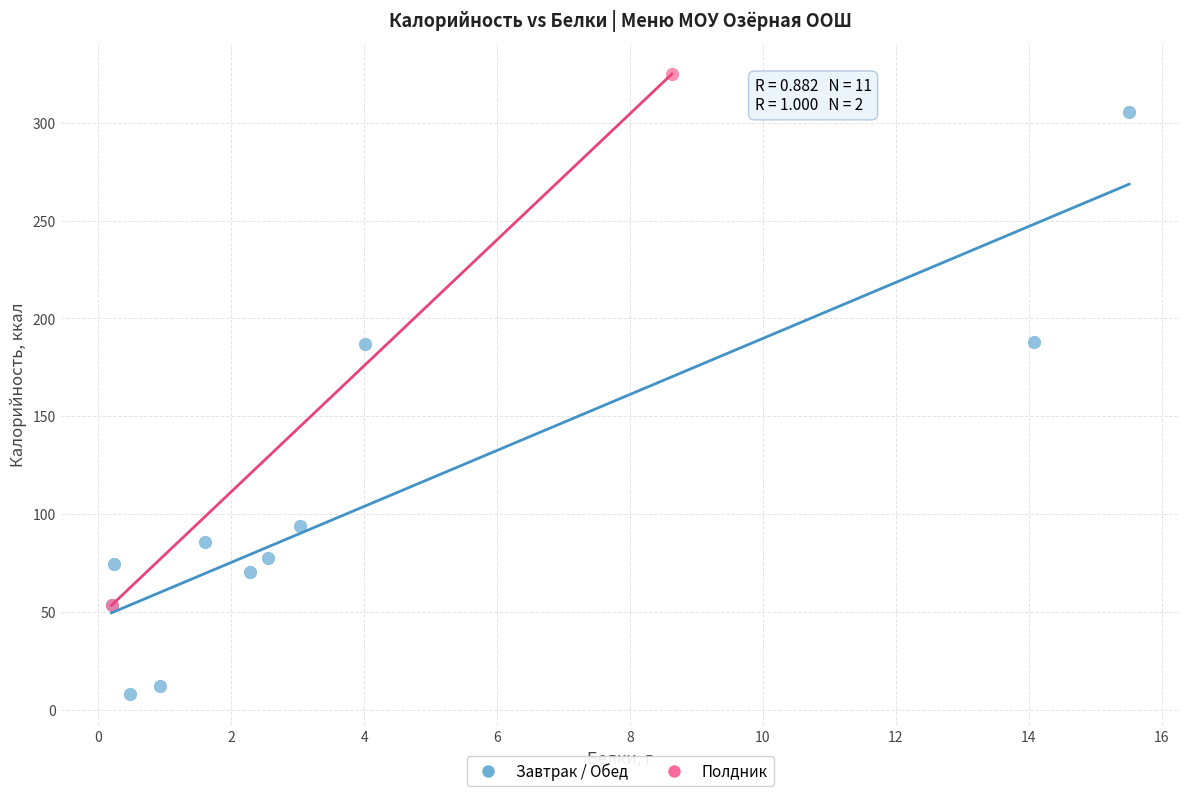

What are all the series names shown in the legend?

Завтрак / Обед, Полдник